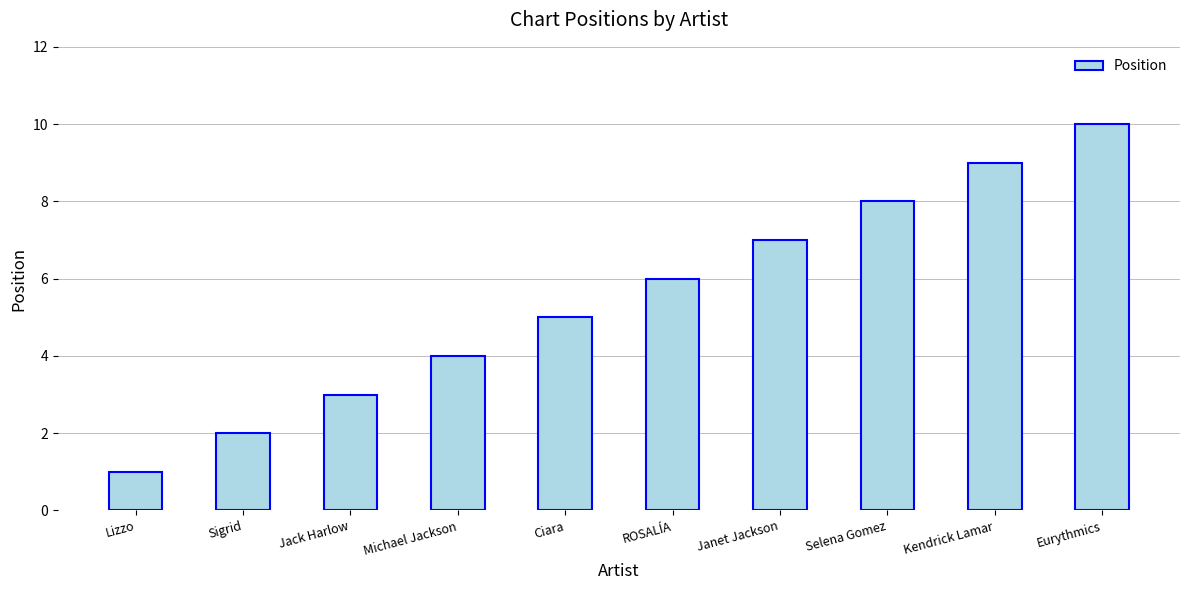

At which label is the value closest to 5?

Ciara